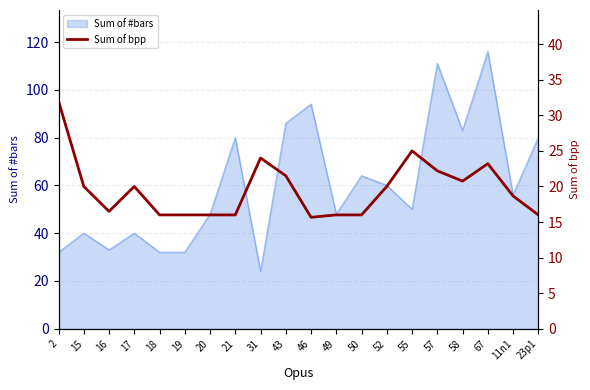

Reading left to right, what are all the values shown in this chart?

2=32.0	15=20.0	16=16.5	17=20.0	18=16.0	19=16.0	20=16.0	21=16.0	31=24.0	43=21.5	46=15.7	49=16.0	50=16.0	52=20.0	55=25.0	57=22.2	58=20.8	67=23.2	11n1=18.7	23p1=16.0